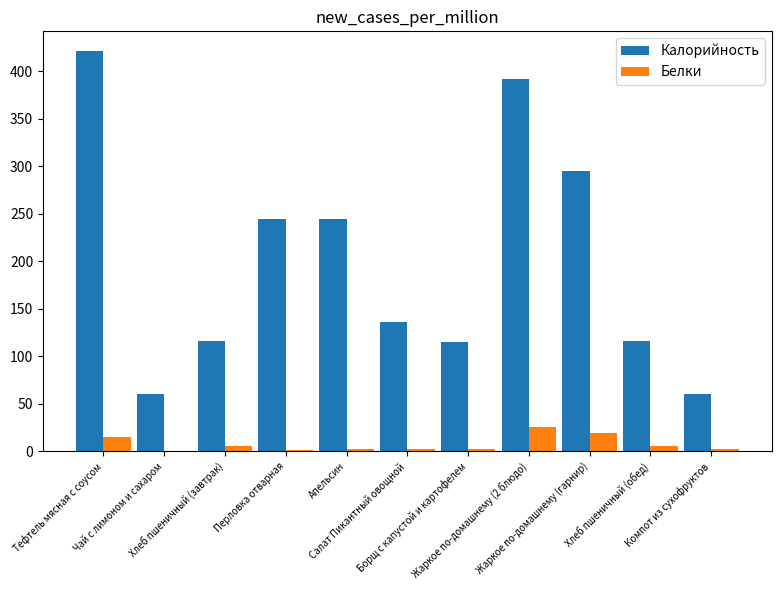

Is the value of Белки at Перловка отварная greater than the value of Калорийность at Хлеб пшеничный (обед)?

No